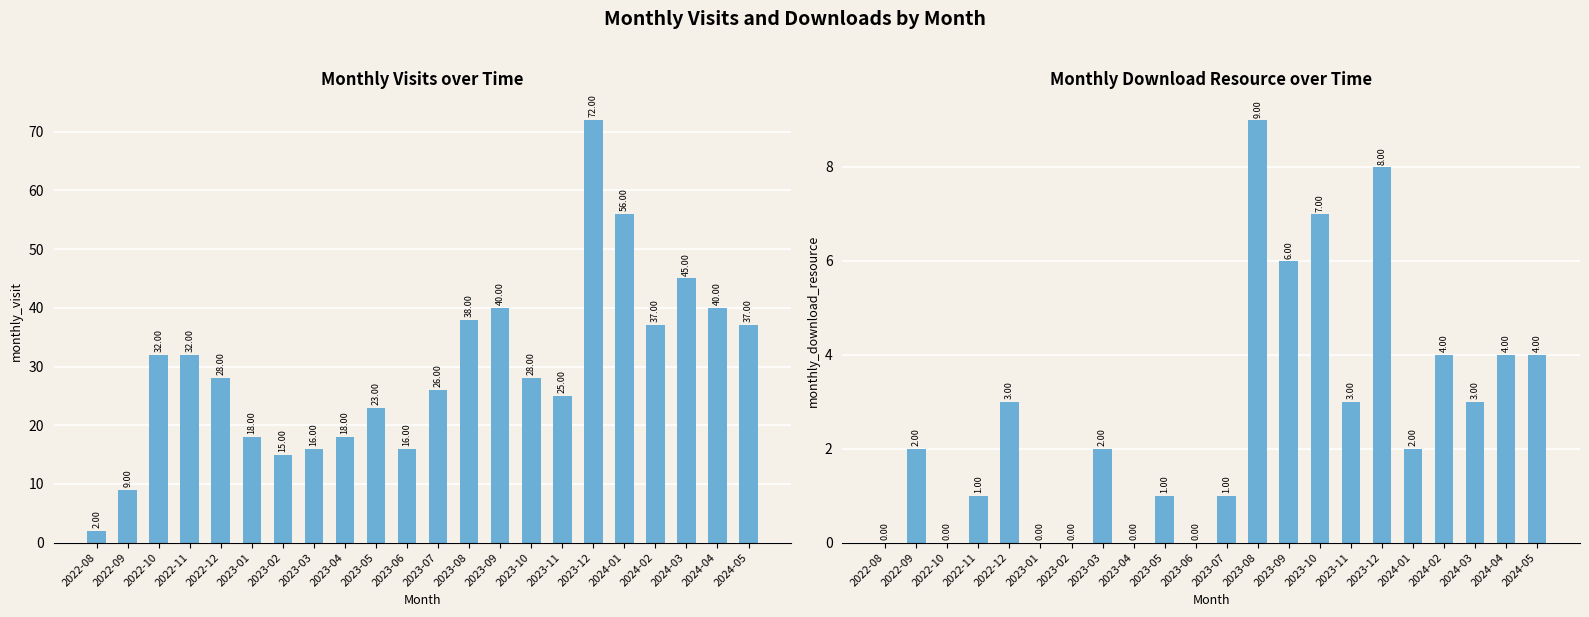

Read the monthly_visit value at 2023-08, to the nearest 5.

40